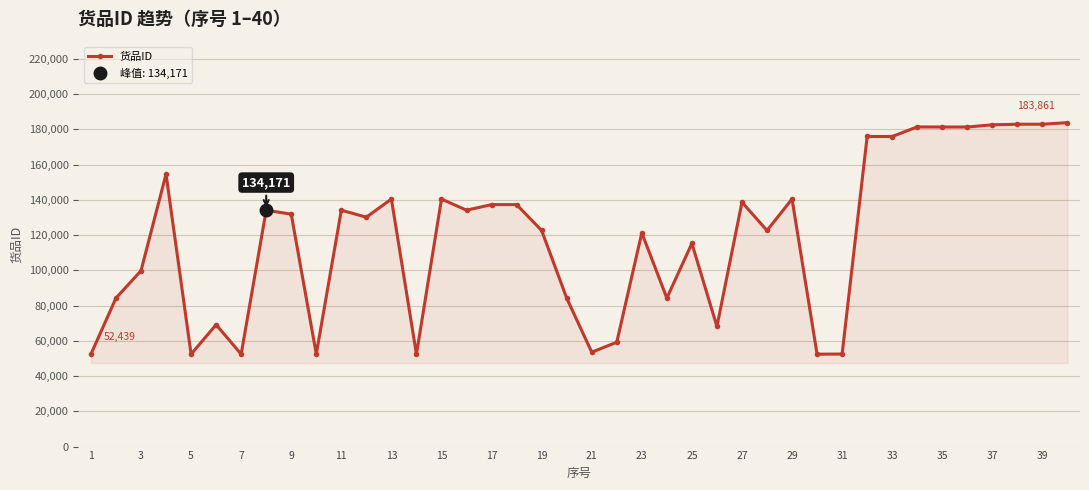

What is the highest value of the 货品ID series?

183861